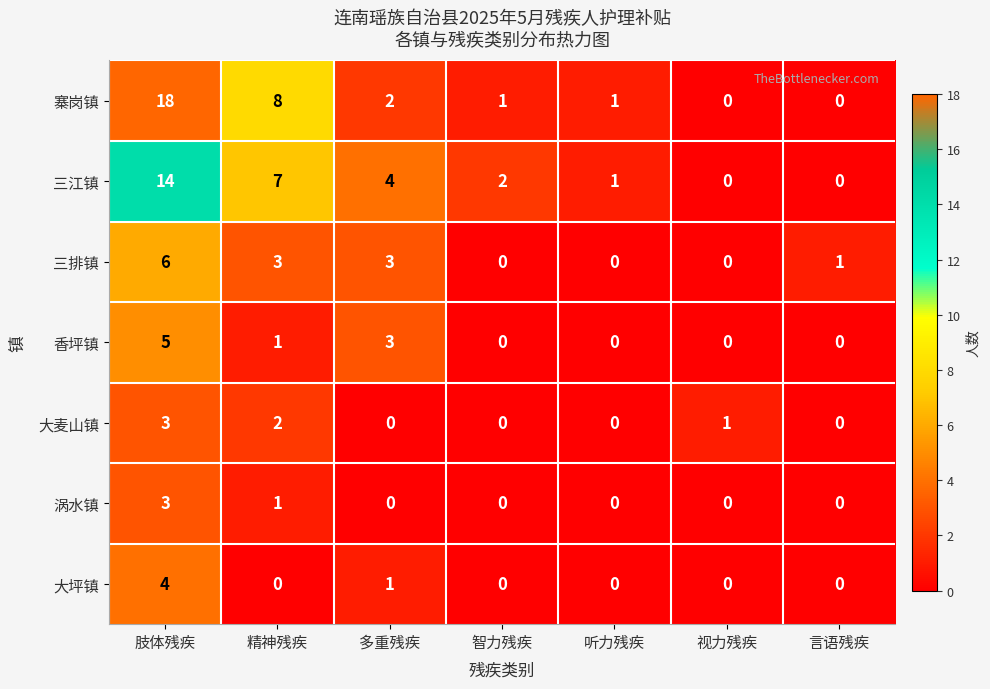

What is the spread (max minus min) of values at 言语残疾?

1